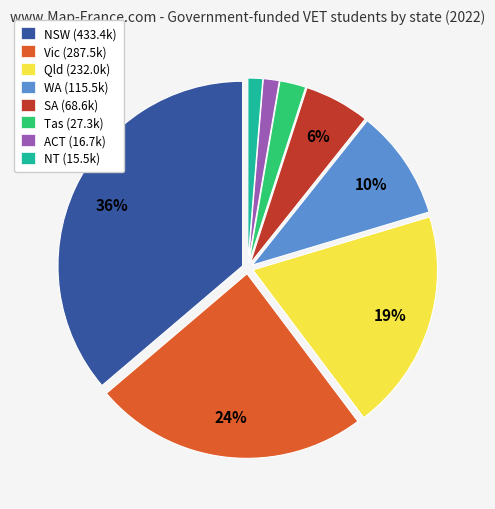

To the nearest percent, what is the difference between the Qld and Tas slice percentages?

17%